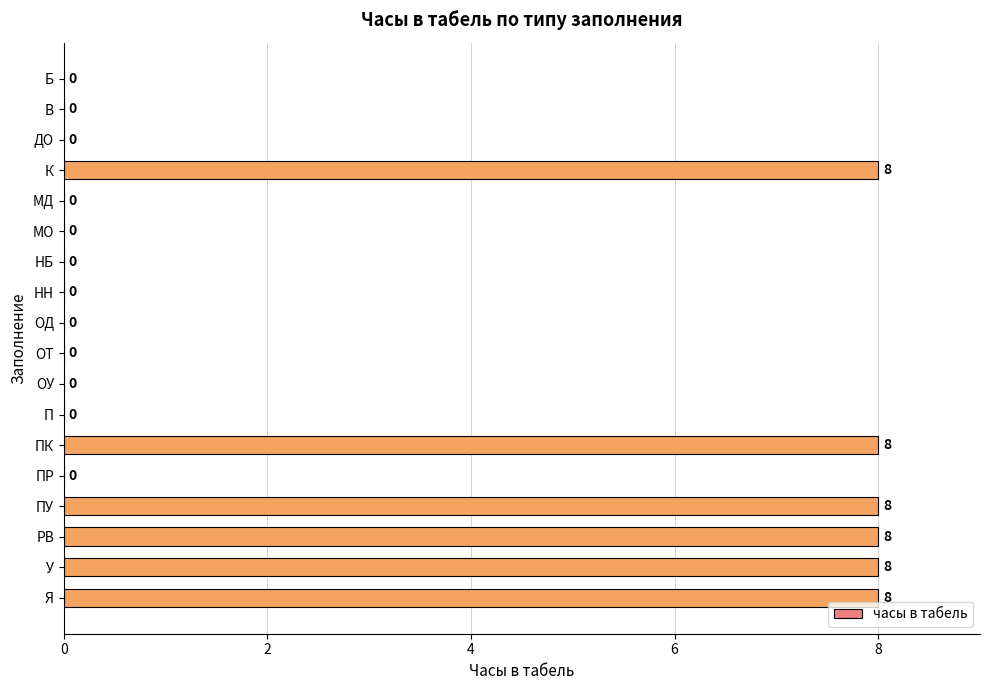

What is the sum of all values?

48